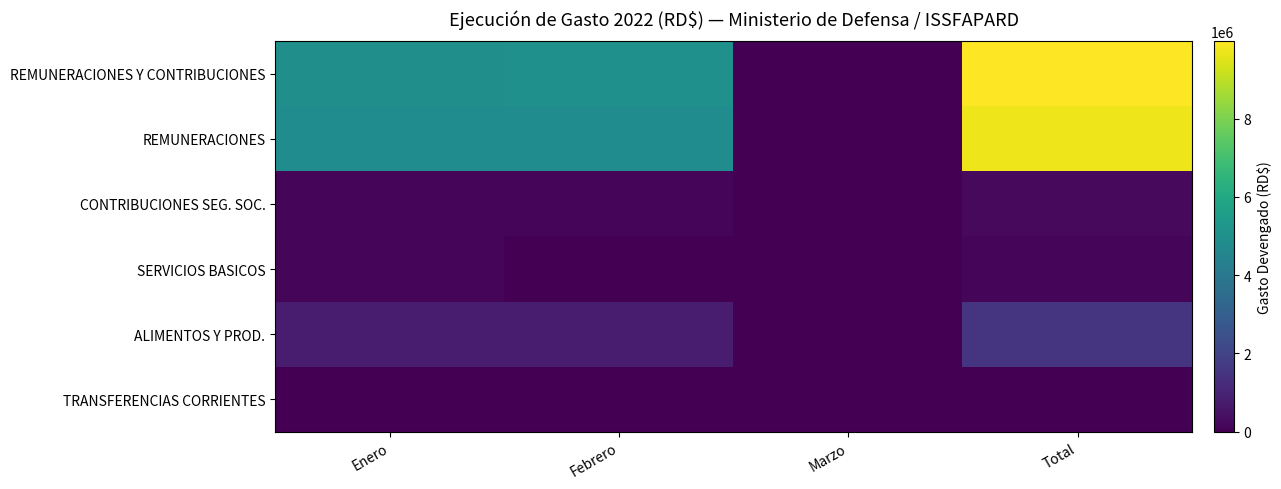

Reading left to right, extract all data points from this chart.

REMUNERACIONES Y CONTRIBUCIONES: Enero=4984256.2	Febrero=4991856.2	Marzo=0.0	Total=9976112.3
REMUNERACIONES: Enero=4860602.3	Febrero=4868202.3	Marzo=0.0	Total=9728804.7
CONTRIBUCIONES SEG. SOC.: Enero=123653.8	Febrero=123653.8	Marzo=0.0	Total=247307.6
SERVICIOS BASICOS: Enero=176098.2	Febrero=0.0	Marzo=0.0	Total=176098.2
ALIMENTOS Y PROD.: Enero=759986.7	Febrero=758696.4	Marzo=0.0	Total=1518683.1
TRANSFERENCIAS CORRIENTES: Enero=0.0	Febrero=0.0	Marzo=0.0	Total=0.0